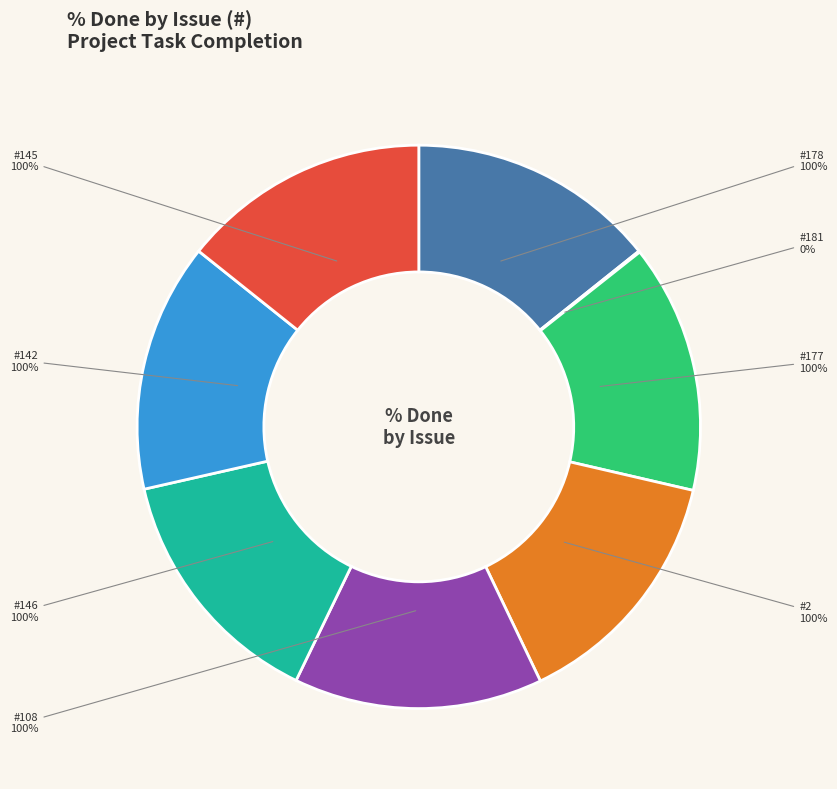

Combined, do 178 and 181 account for over 50%?

No